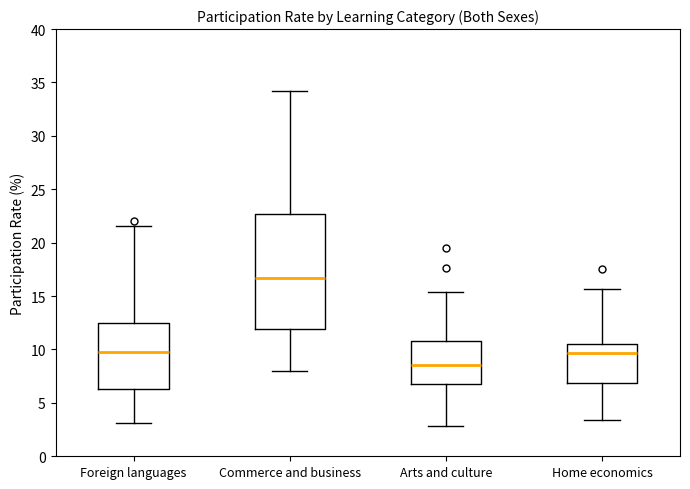

Which box has the lowest median line?

Arts and culture